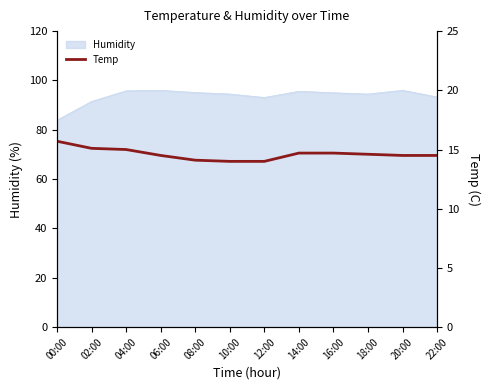

Is it true that Humidity equals 94.5 at 18:00?

True